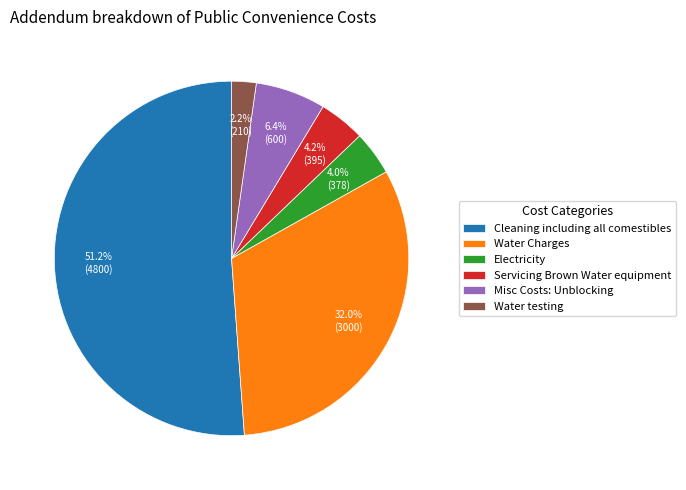

How many segments does this pie chart have?

6